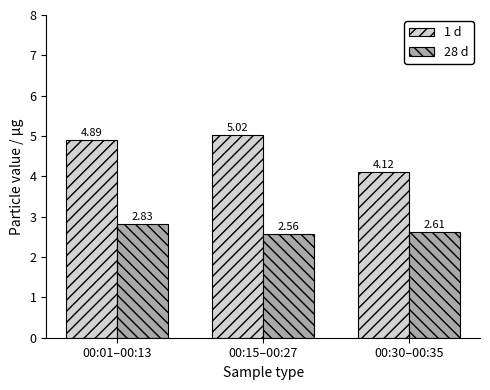

Is it true that 1 d equals 1.1 at 00:01–00:13?

False